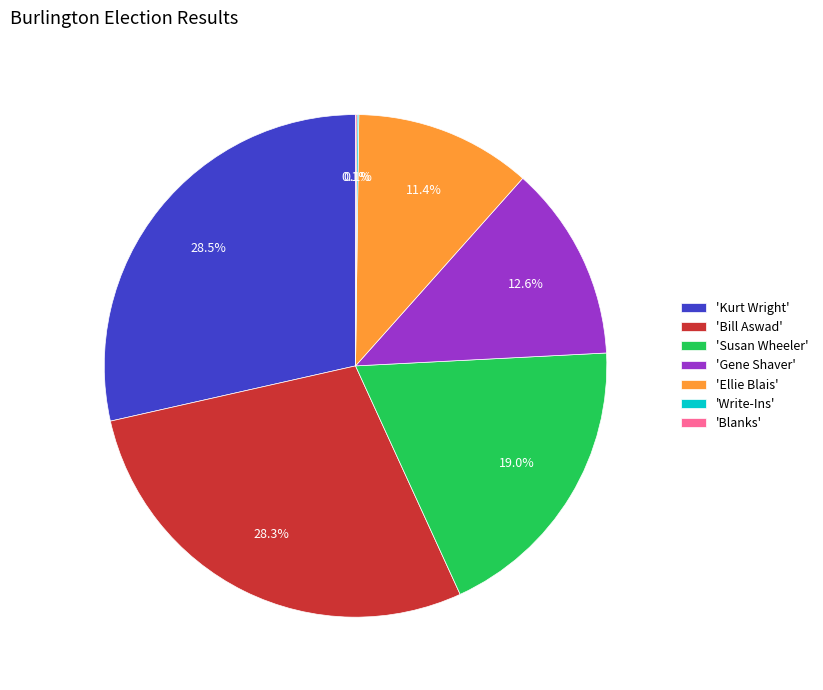

What percentage is NOT represented by 'Kurt Wright'?

71.5%